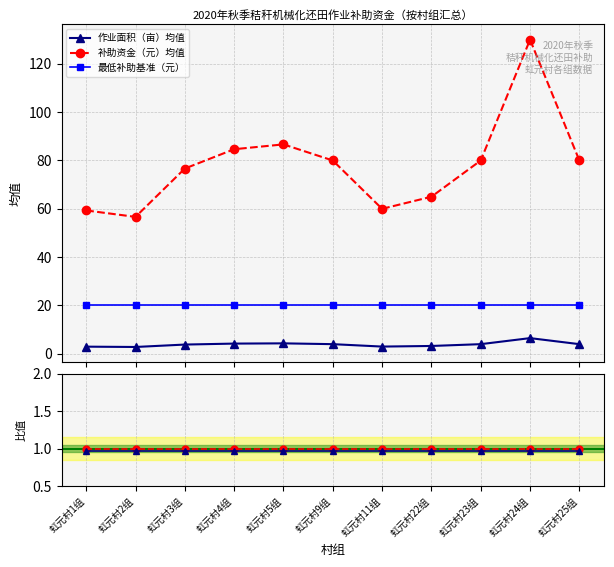

What position from the right is 虹元村22组?

4